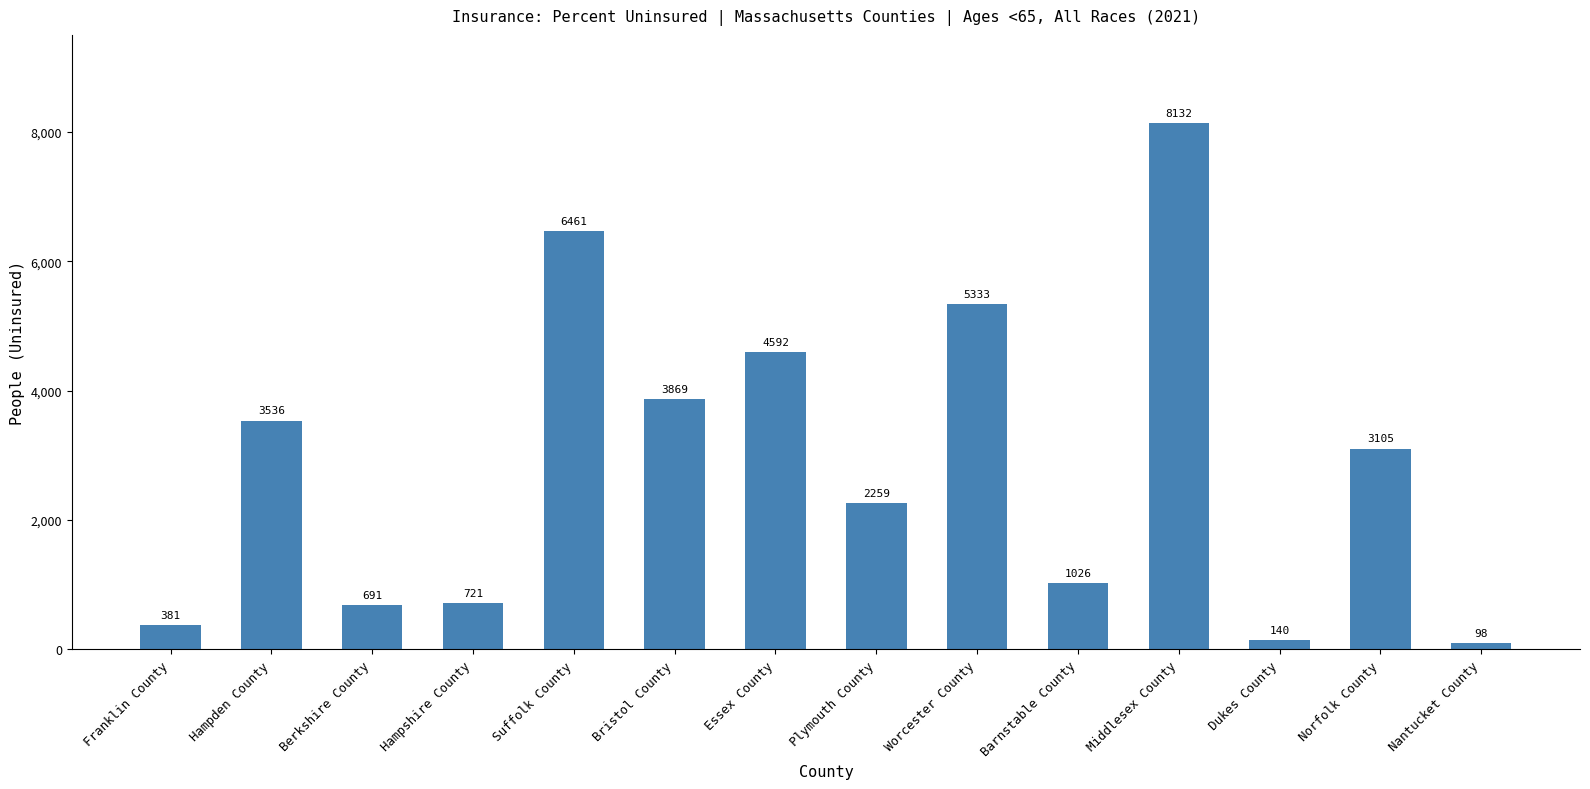

What is the change in value from Franklin County to Hampshire County?

+340